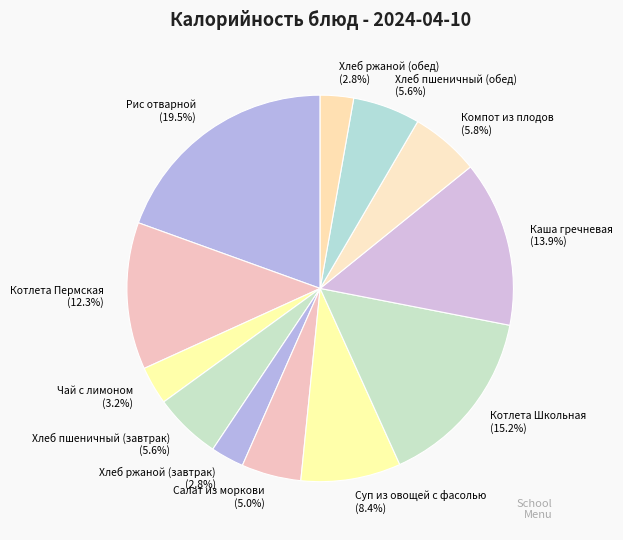

Is there any slice that represents more than half of the pie?

No